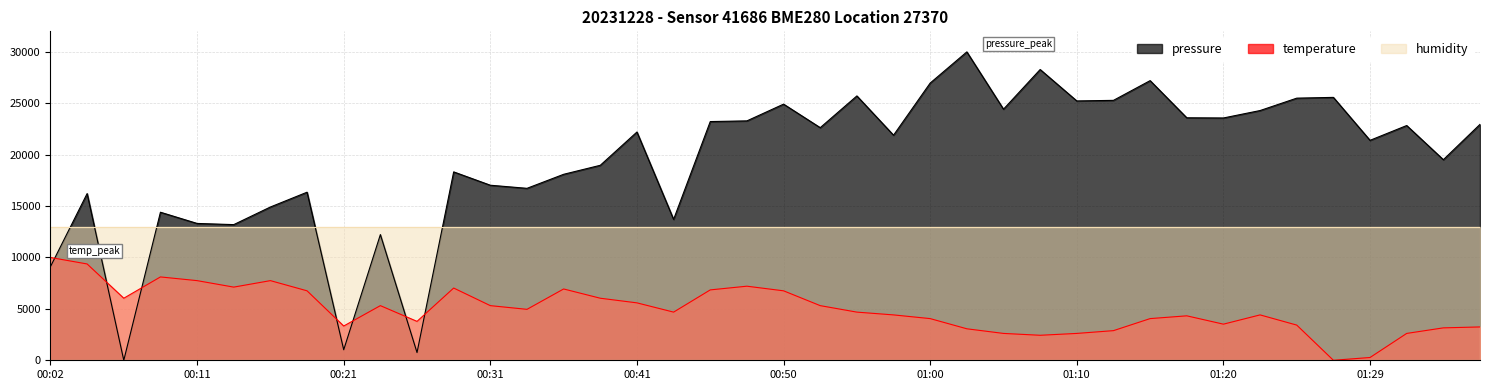

What is the label of the 17th point from the left?

00:41